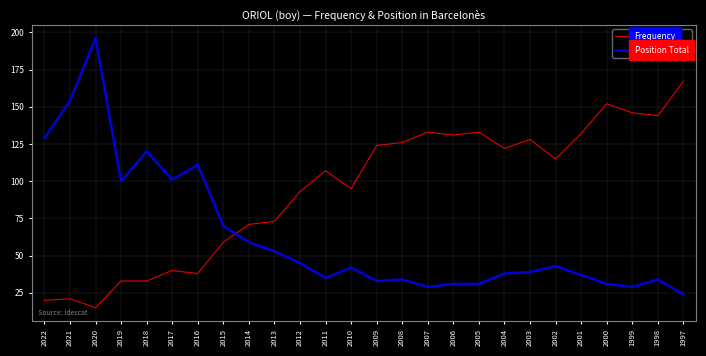

Which series has the largest total across all categories?

Frequency